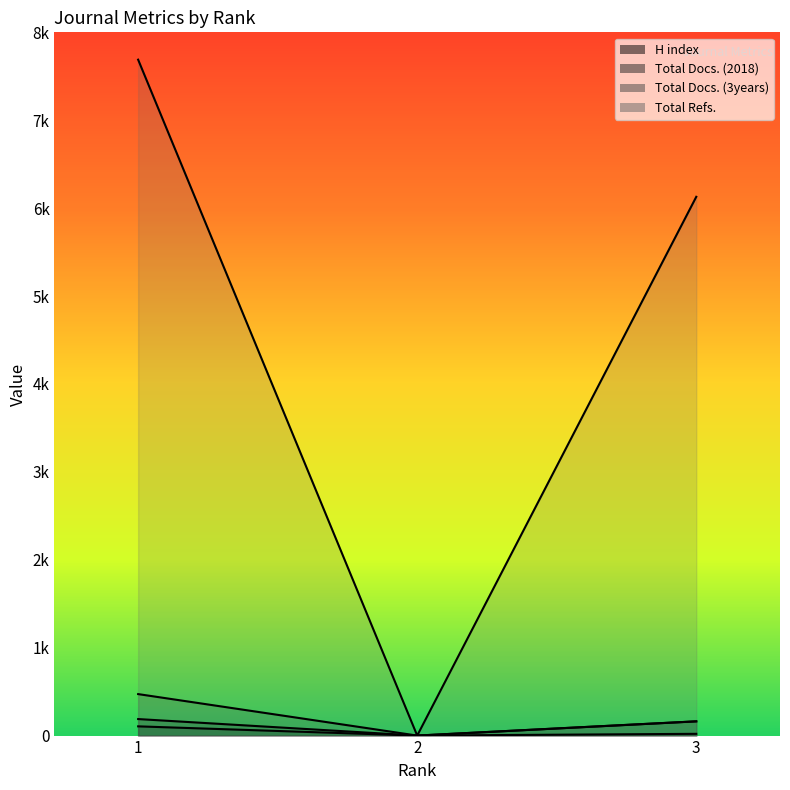

How many data points in H index are less than 20?

1